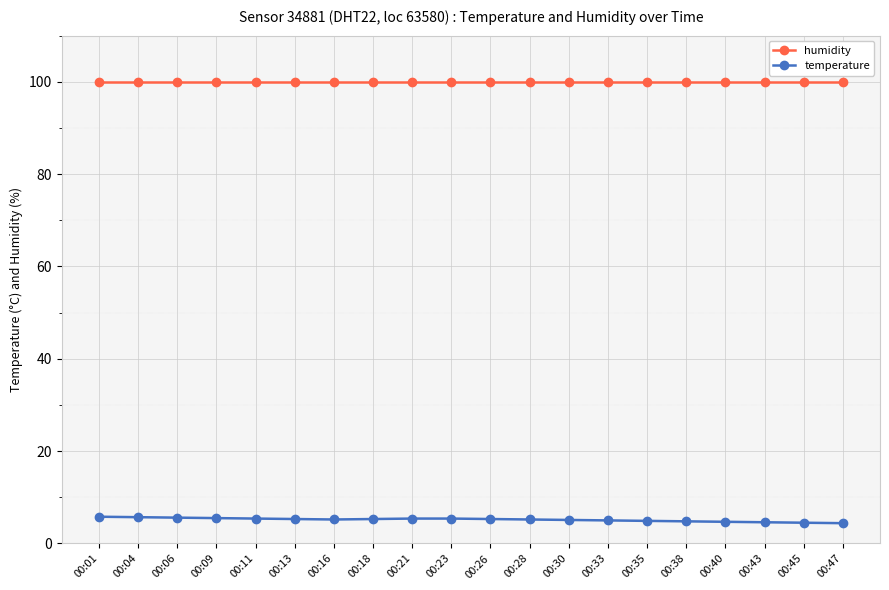

What is the sum of all temperature values?

103.1